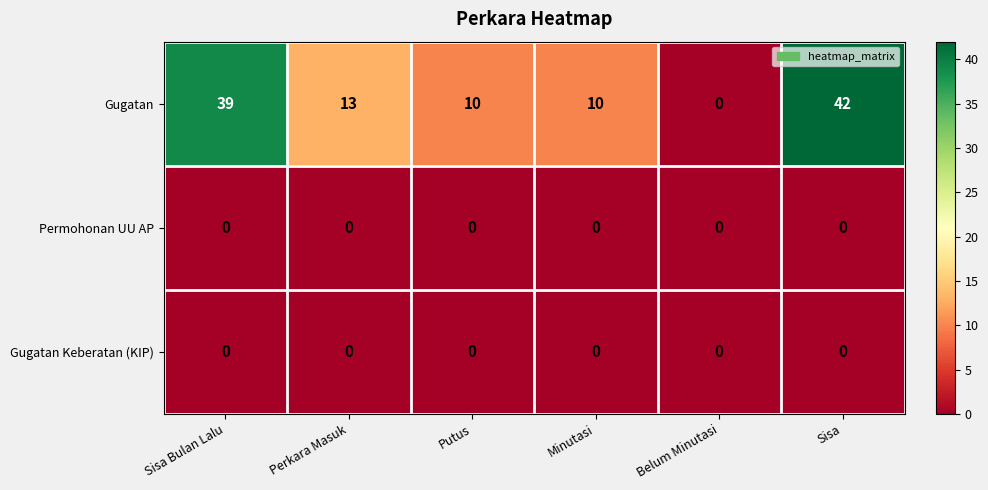

What is the total value across all series at Sisa?

42